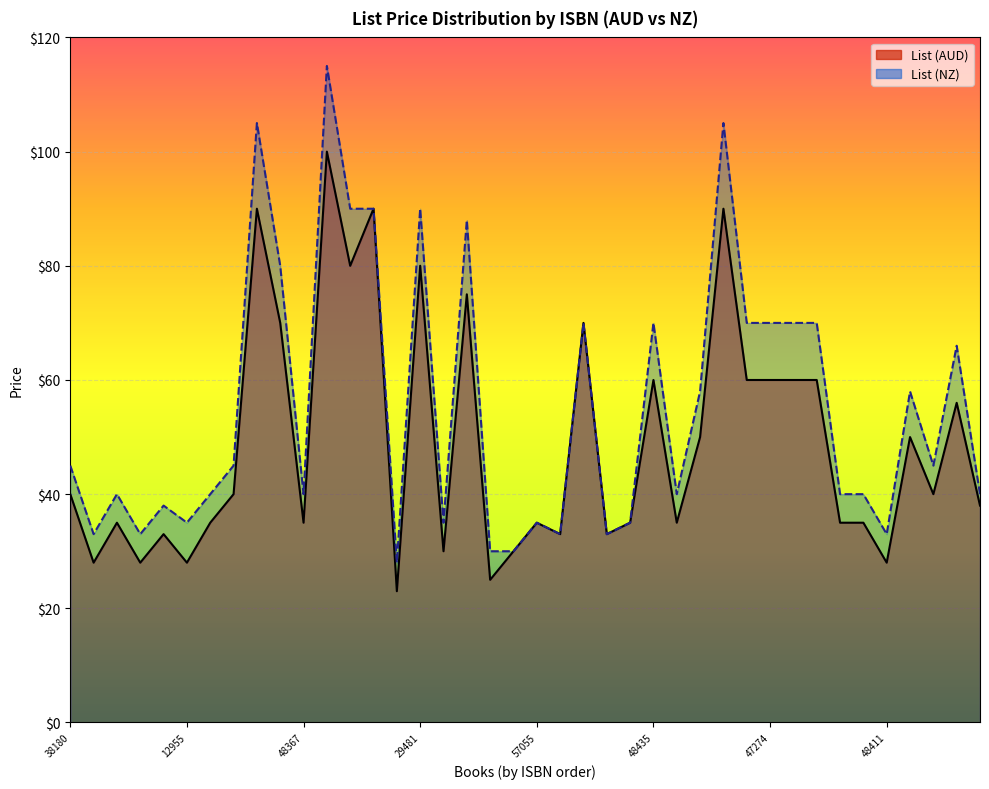

Between 9780804856102 and 9780804857055, which is larger?

9780804856102